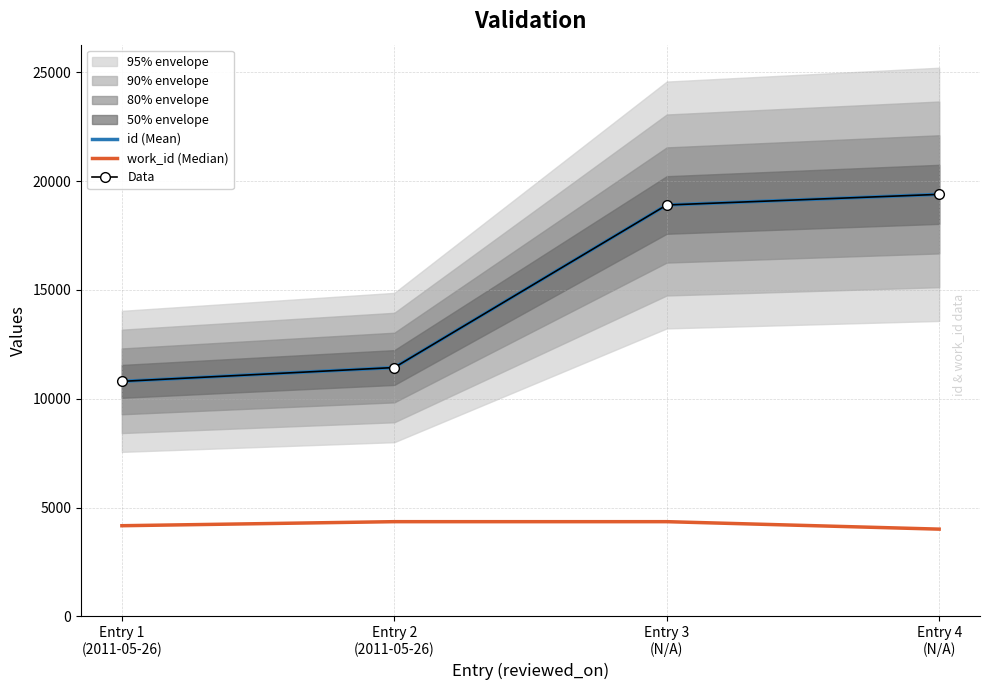

True or false: work_id (Median) has a value of 1896 at Entry 4
(N/A).

False